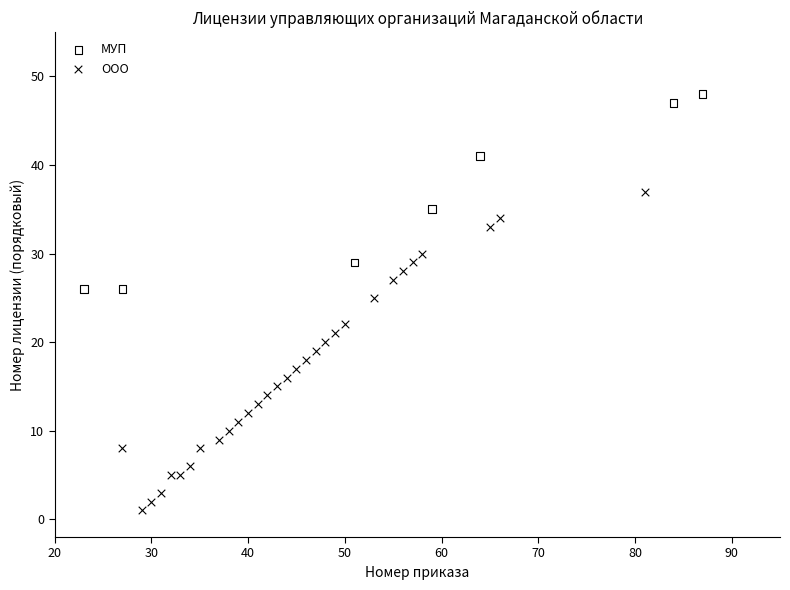

Which series has the widest spread of Y values?

ООО